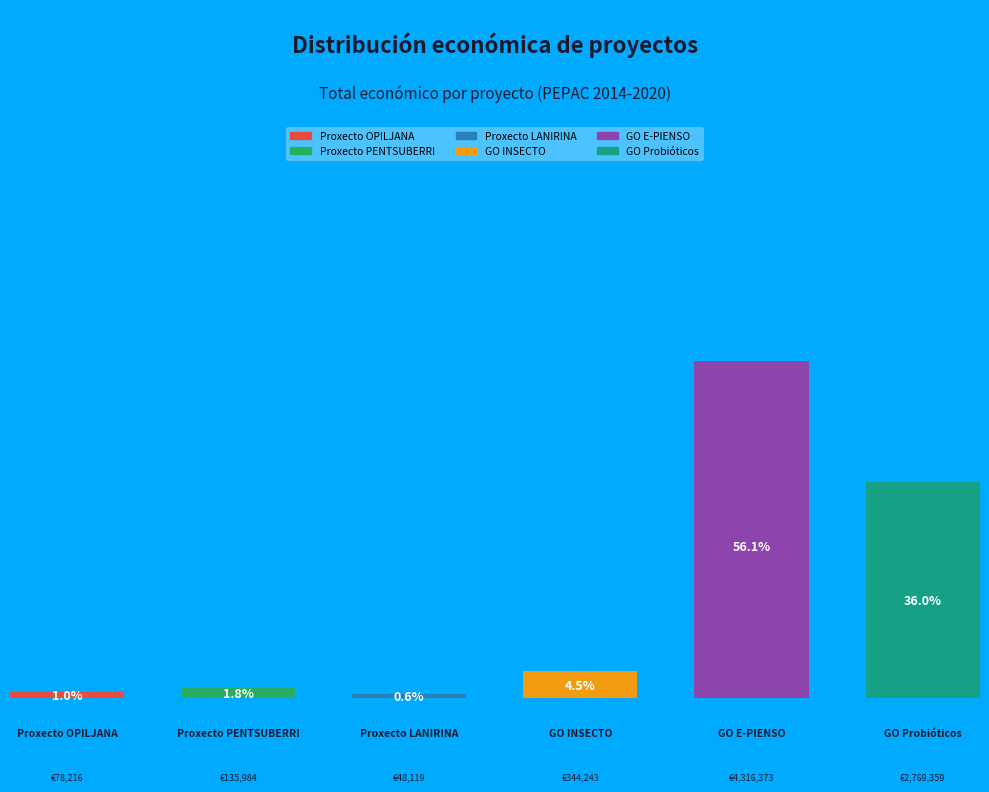

To the nearest percent, what portion does Proxecto PENTSUBERRI represent?

2%